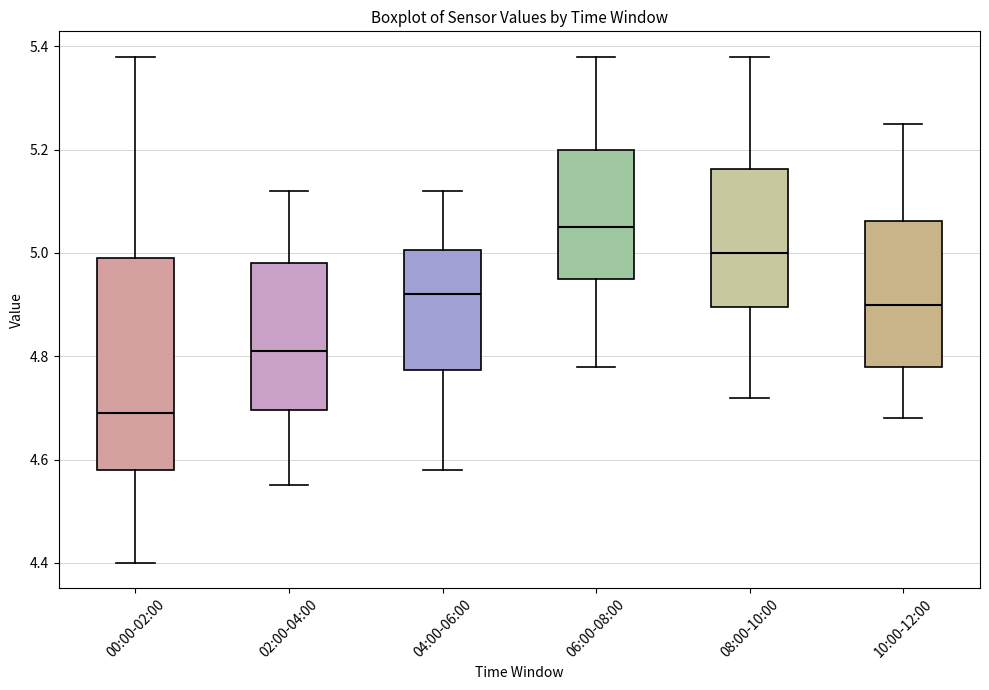

Which box has the highest median line?

06:00-08:00